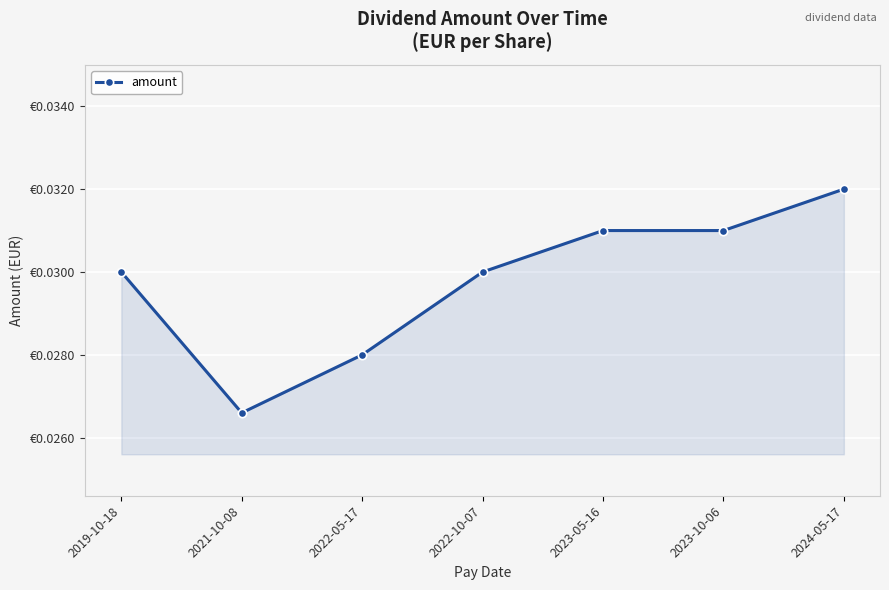

At which label is the value closest to 0?

2021-10-08